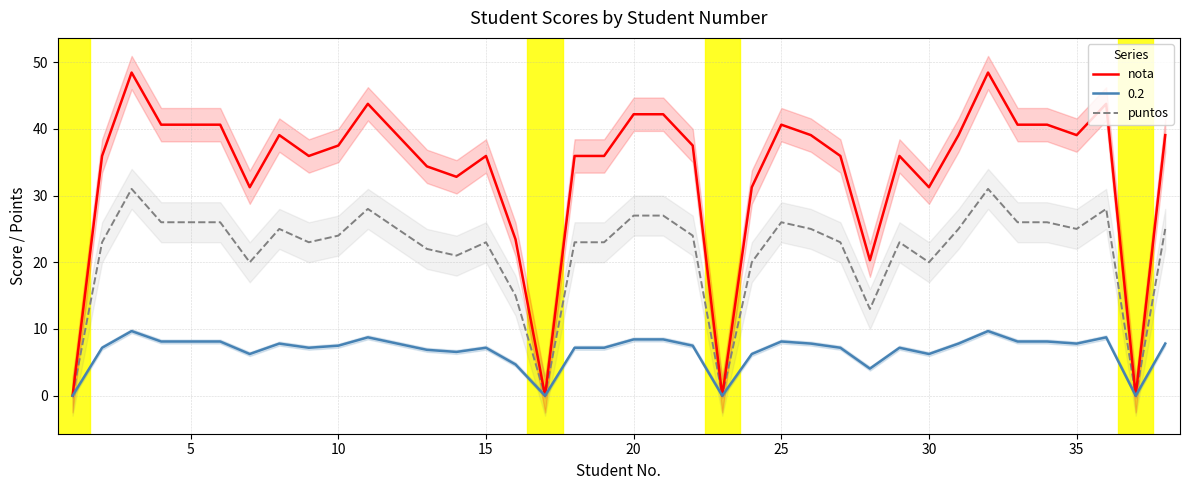

Read the puntos value at 20.

27.0